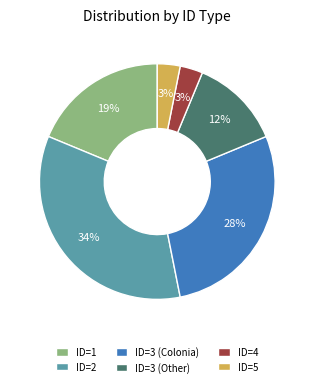

Does ID=3 (Other) account for over 50% of the chart?

No